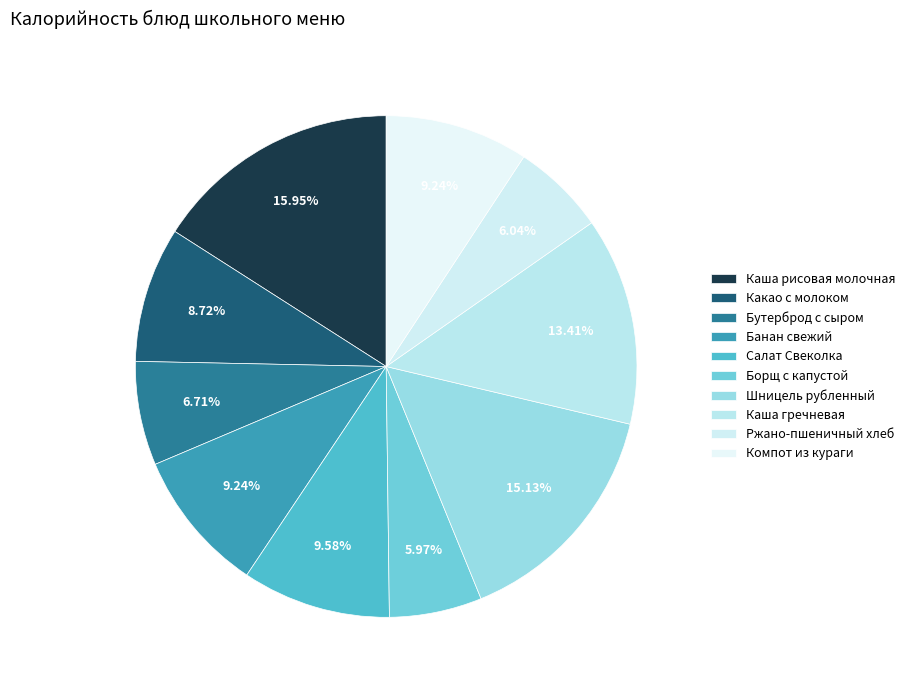

Count the number of slices in the pie.

10